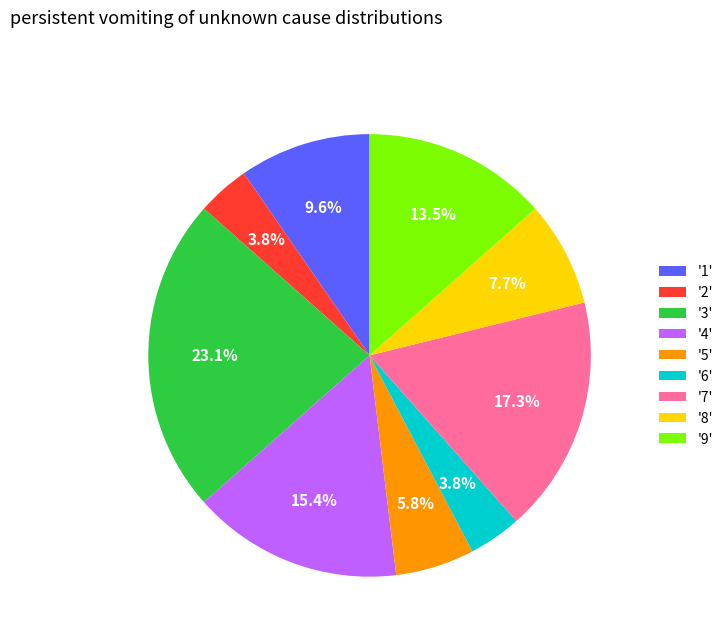

Which category has the biggest portion of the pie?

'3'